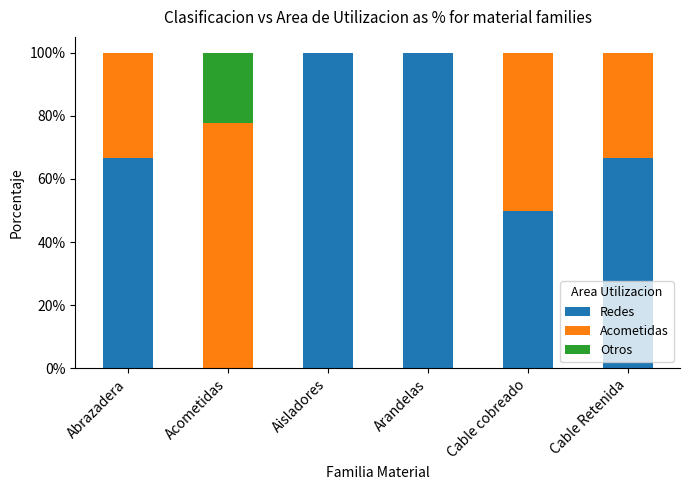

Read the Redes value at Aisladores.

100.0